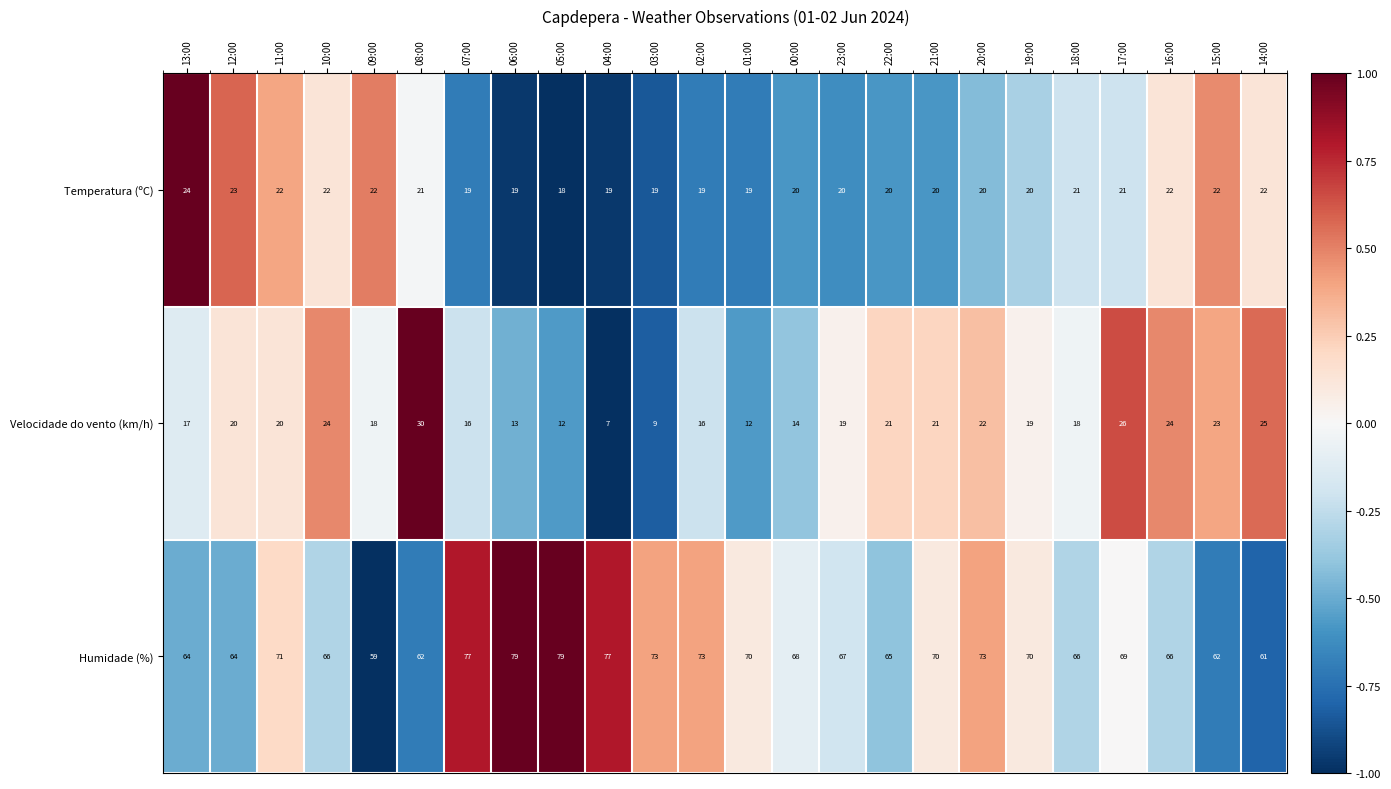

At which category does the chart reach its minimum across all series?

04:00